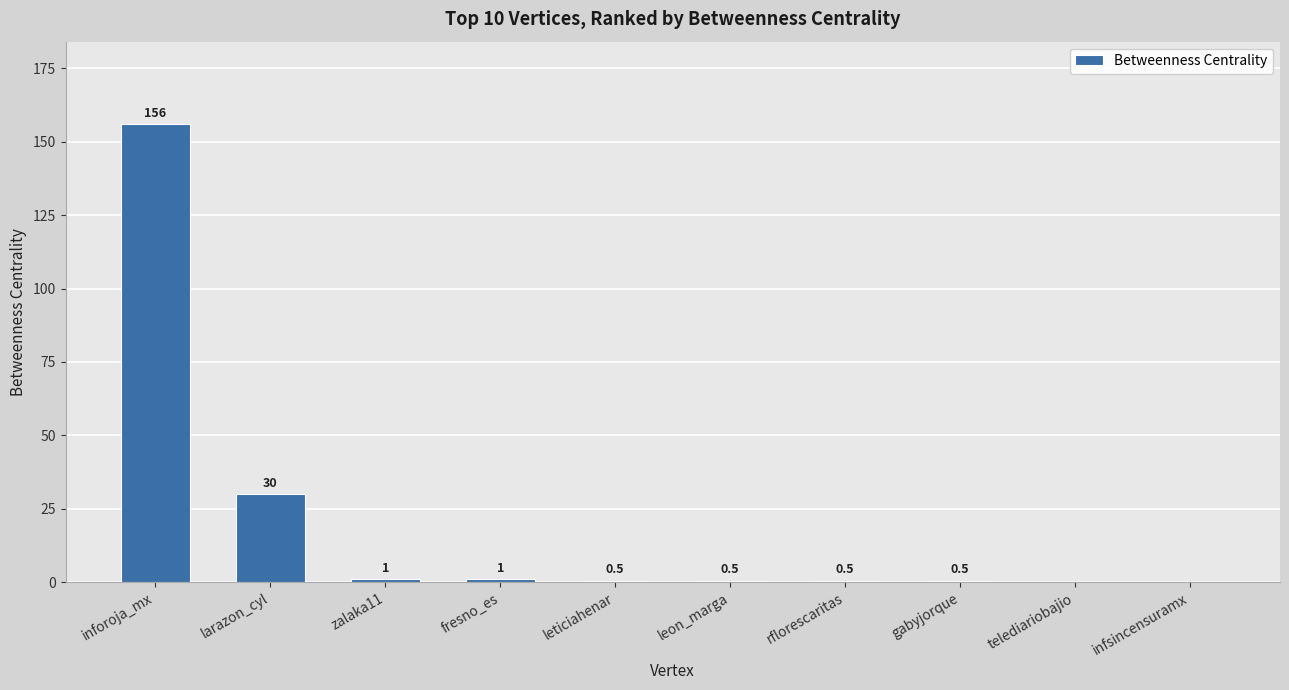

Reading left to right, transcribe all the data shown in this chart.

inforoja_mx=156.0	larazon_cyl=30.0	zalaka11=1.0	fresno_es=1.0	leticiahenar=0.5	leon_marga=0.5	rflorescaritas=0.5	gabyjorque=0.5	telediariobajio=0.0	infsincensuramx=0.0